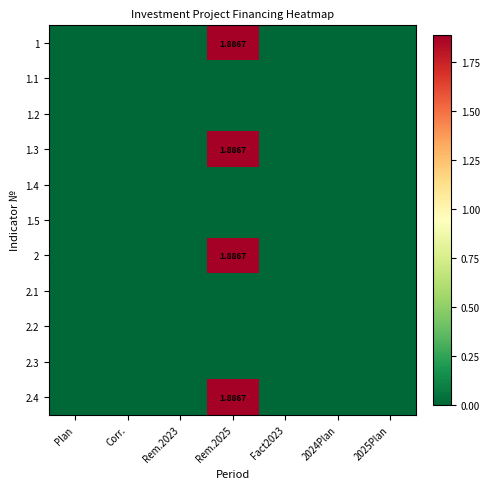

Which series has the widest spread of values?

1